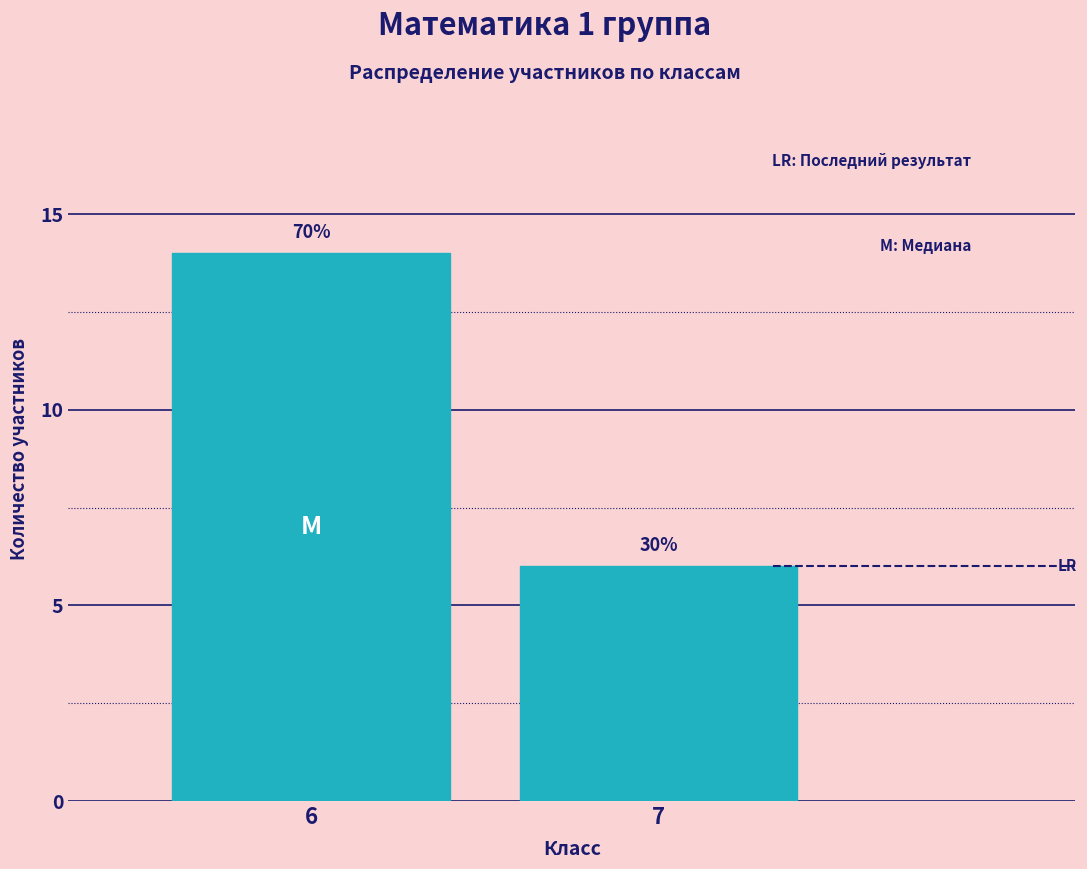

How many bars are there in total?

2